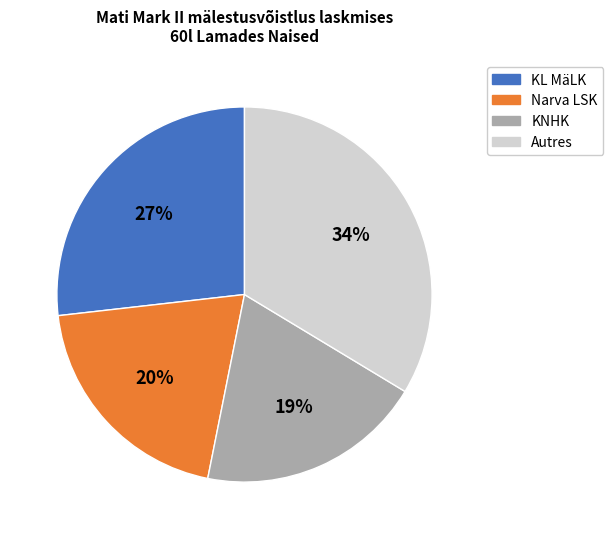

Is there any slice that represents more than half of the pie?

No